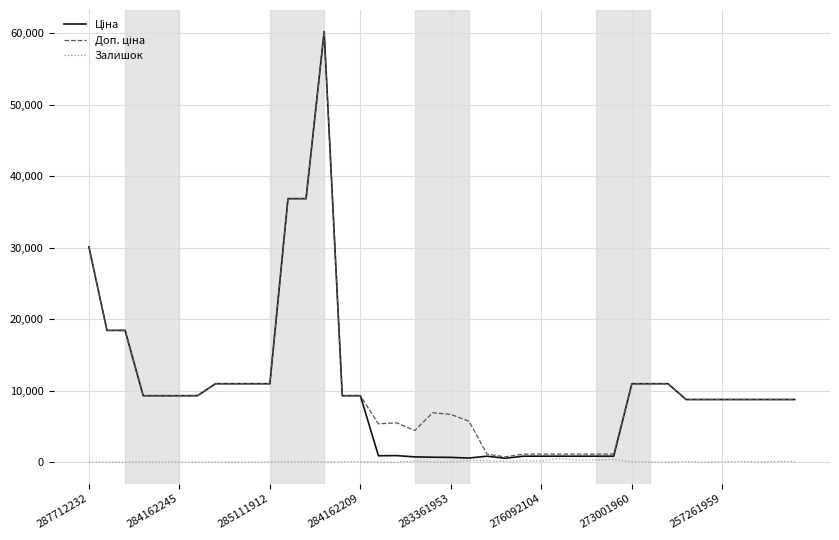

Is this an area chart (filled region under the line)?

No